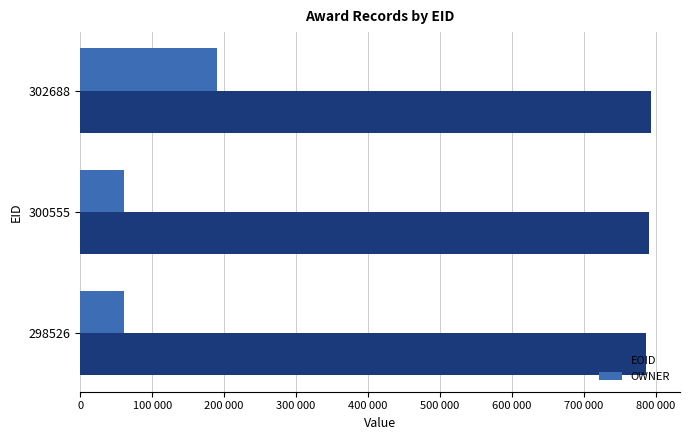

What are all the series names shown in the legend?

EOID, OWNER